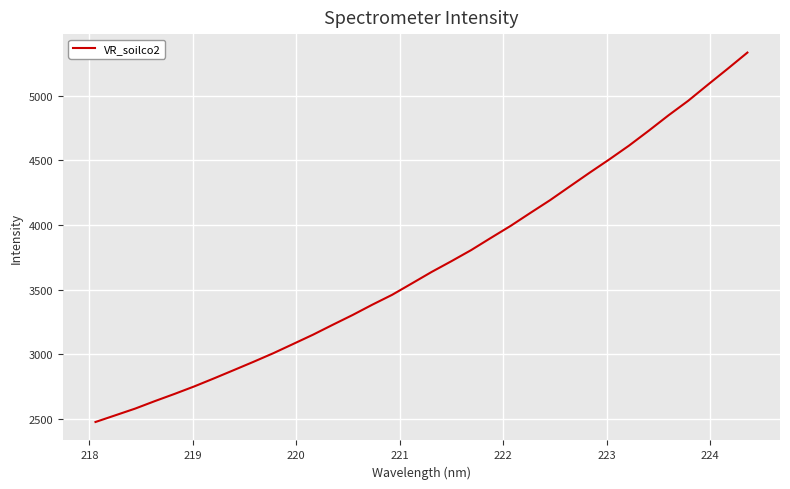

What is the minimum value shown in the chart?

2475.8